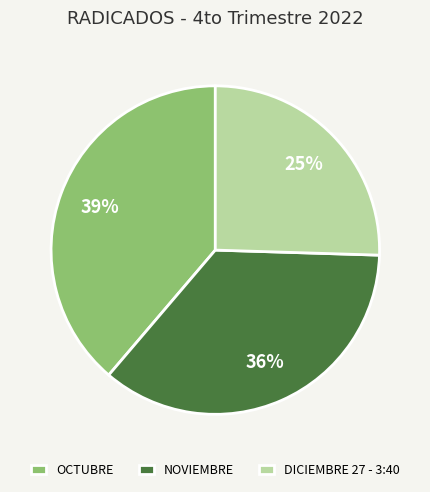

What is the largest slice in the pie chart?

OCTUBRE